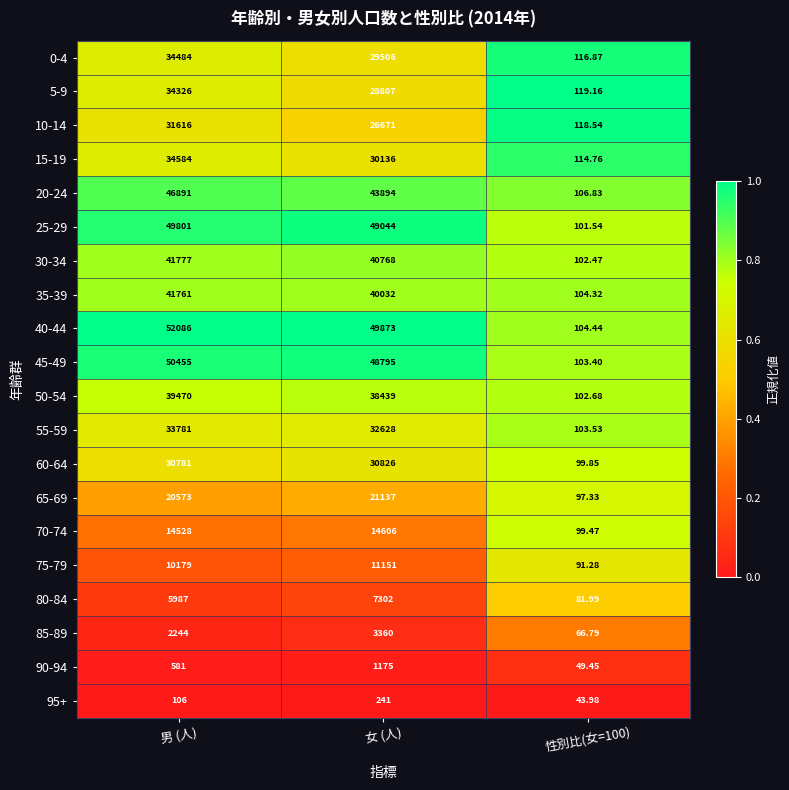

At which label is 20-24 closest to 23498?

女 (人)